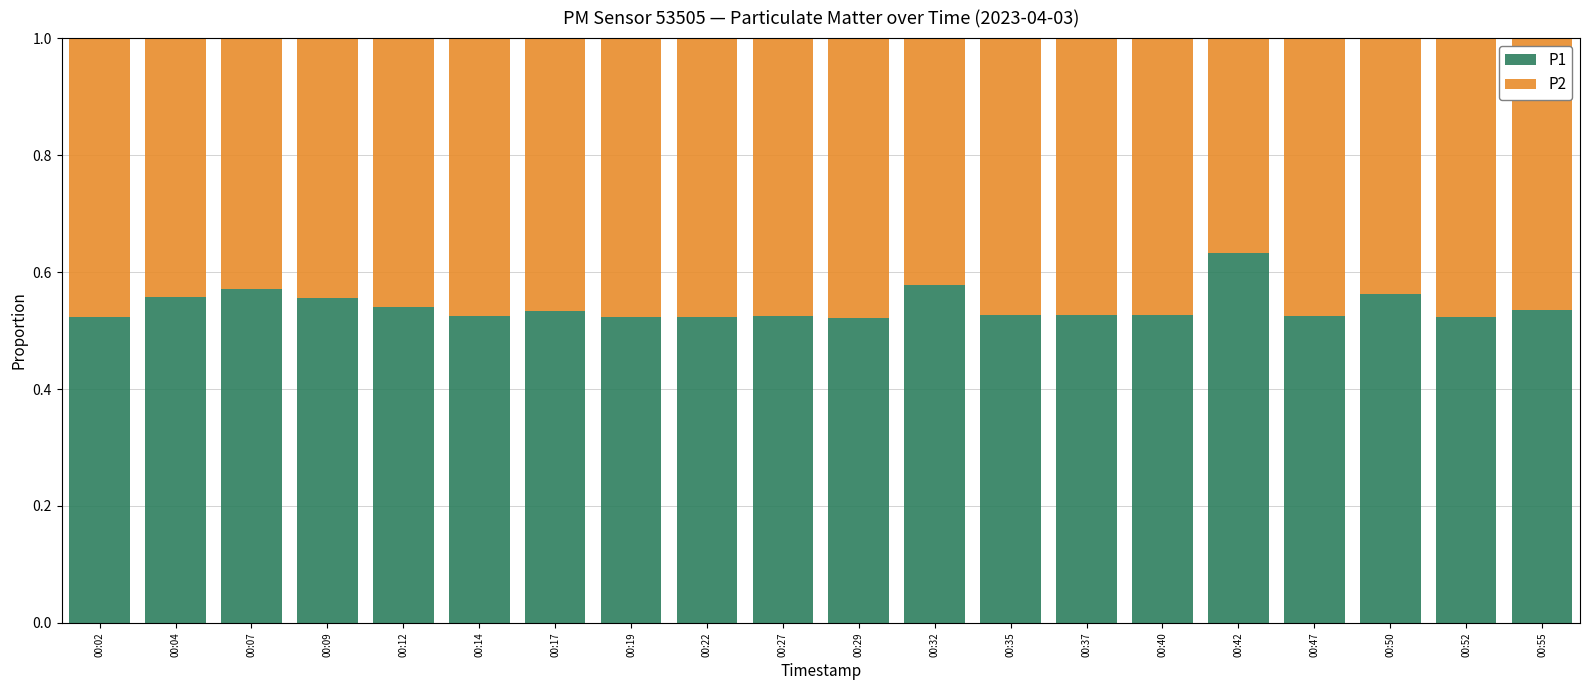

Is it true that P1 equals 0.8 at 00:47?

False